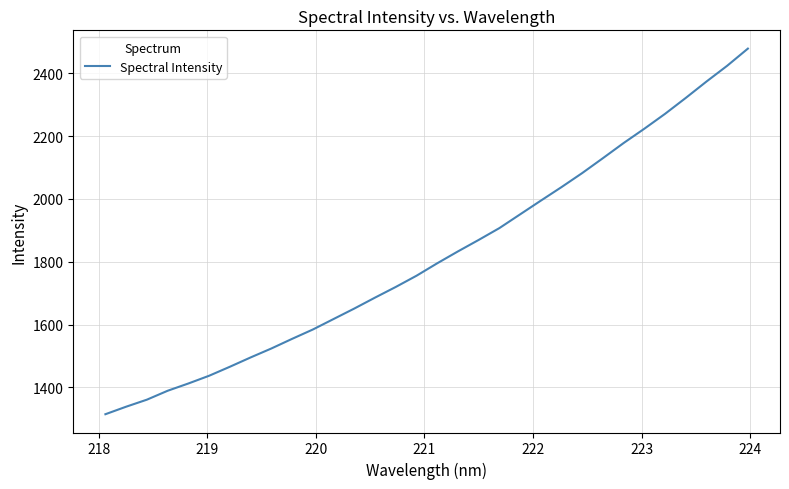

What is the minimum value shown in the chart?

1314.9